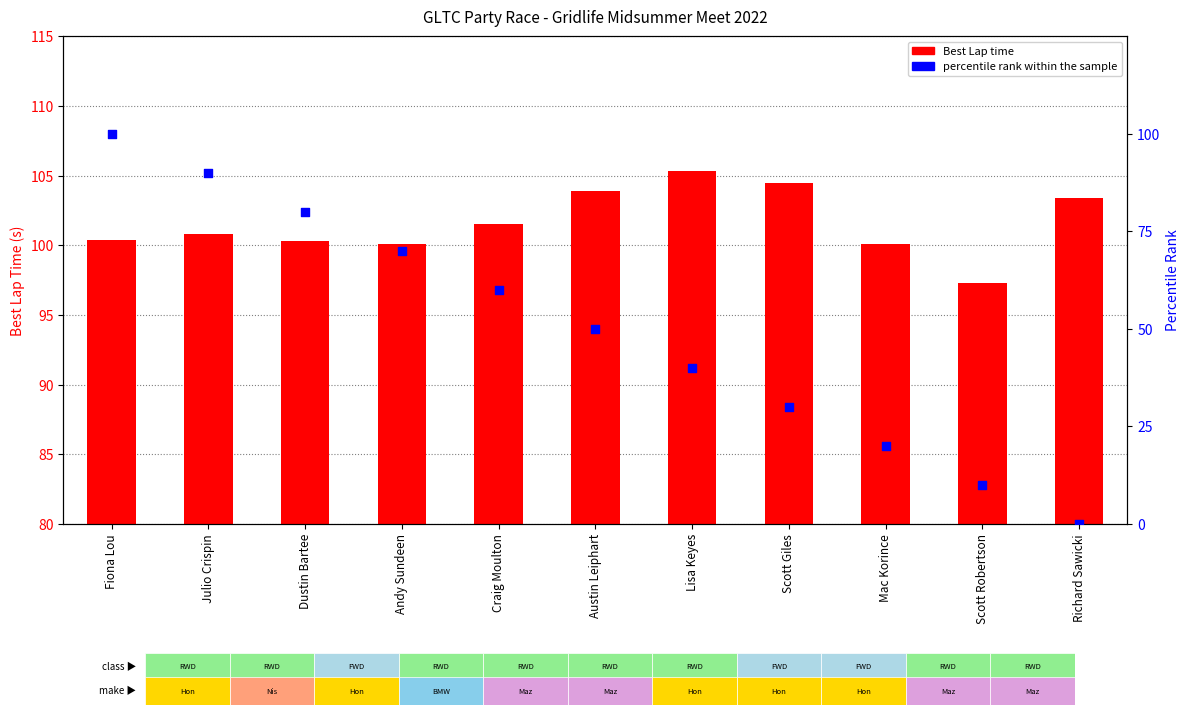

Which series has the largest total across all categories?

Best Lap time